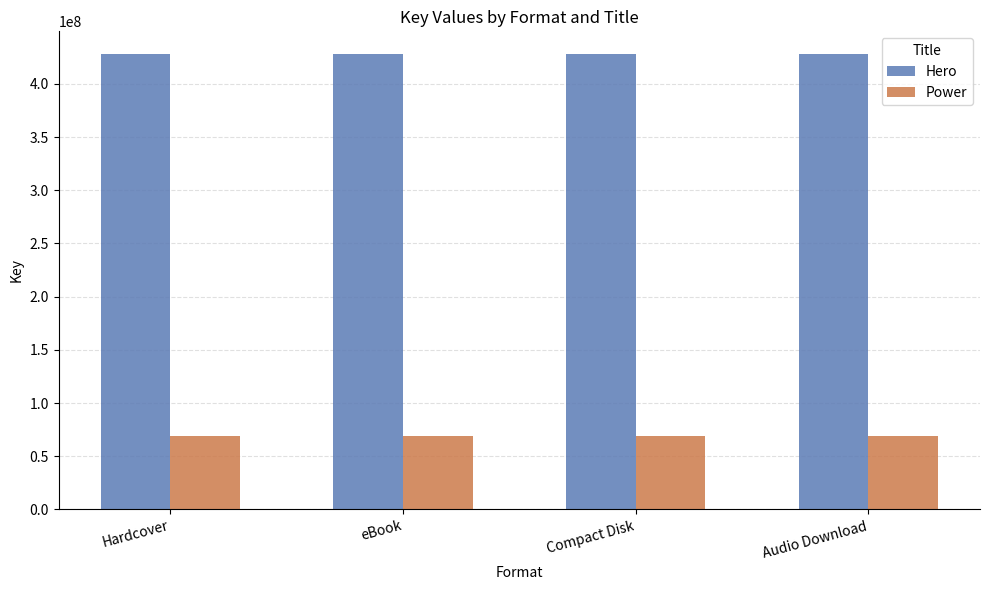

Which series has the largest total across all categories?

Hero